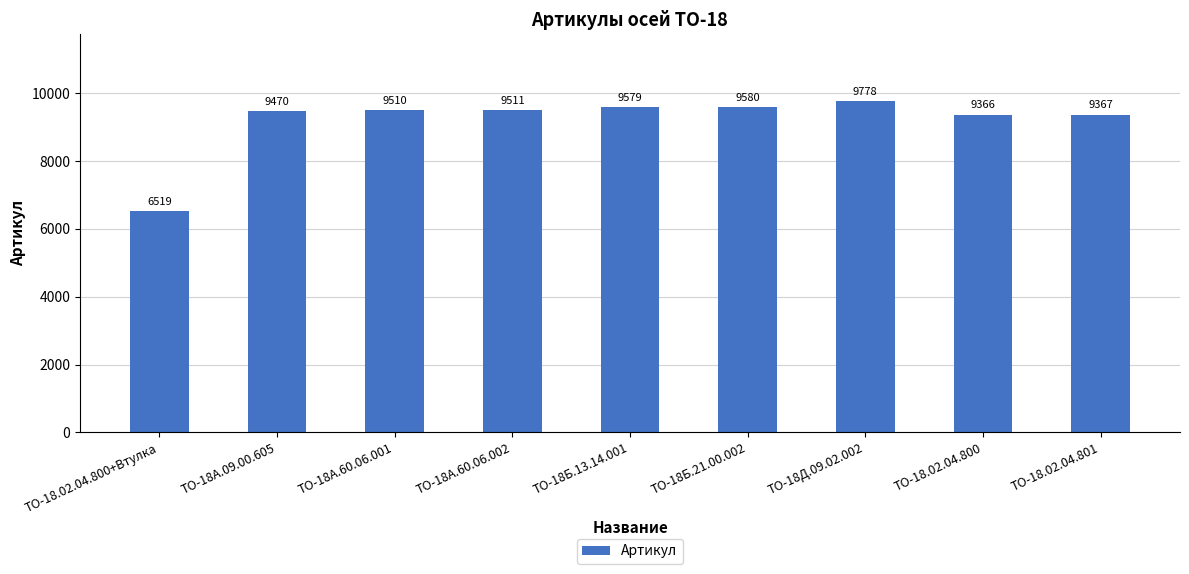

Does the chart contain stacked bars?

No